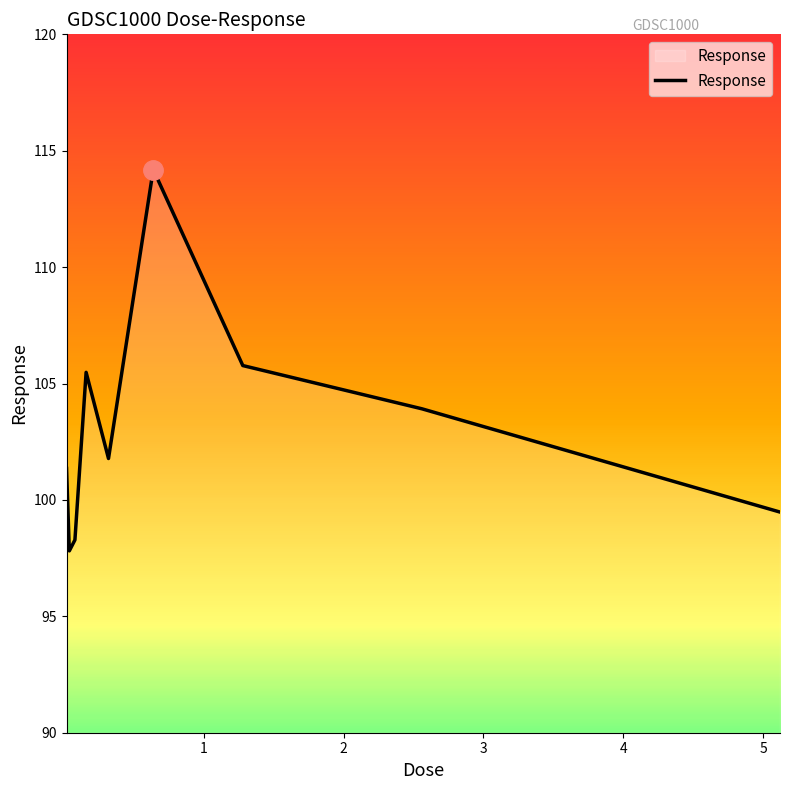

What is the smallest value displayed?

97.8